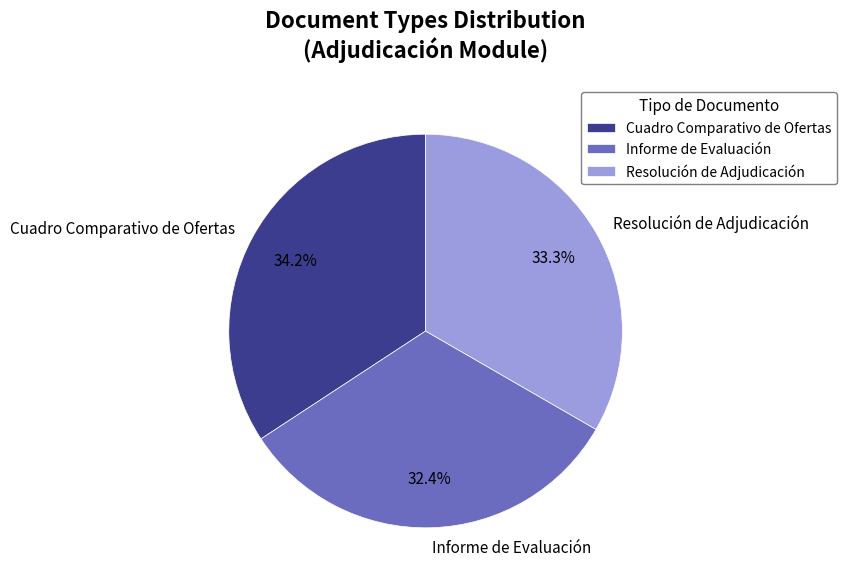

Between Cuadro Comparativo de Ofertas and Resolución de Adjudicación, which is larger?

Cuadro Comparativo de Ofertas